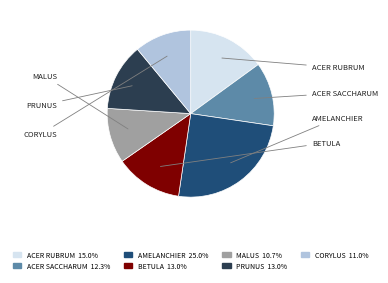

What is the smallest slice in the pie chart?

Malus